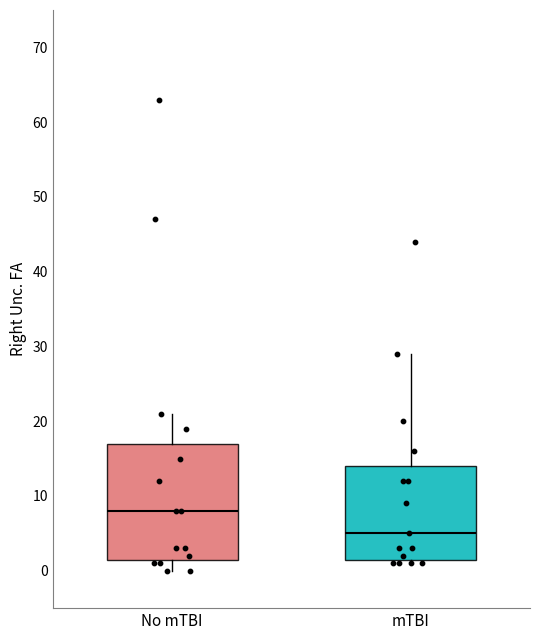

Reading left to right, transcribe this box plot: for each box, give where its median line is, the range the box spans, and where its two whiskers end, as read against the y-axis. The values are not printed on the chart, so give them approximately, as read against the axis.

No mTBI: median 8, box 2 to 17, whiskers 0 to 21
mTBI: median 5, box 2 to 14, whiskers 1 to 29